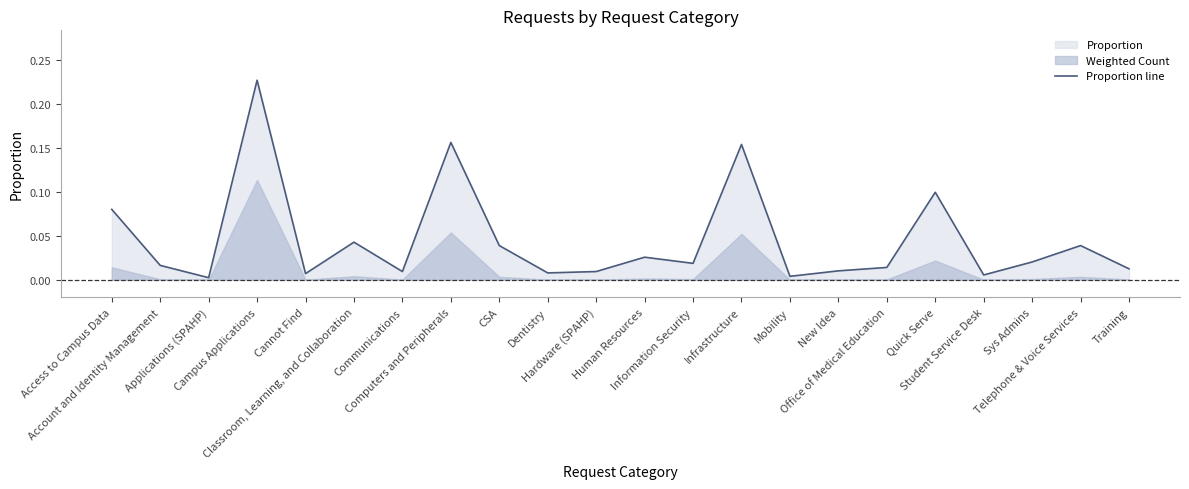

What is the label of the 16th point from the right?

Communications